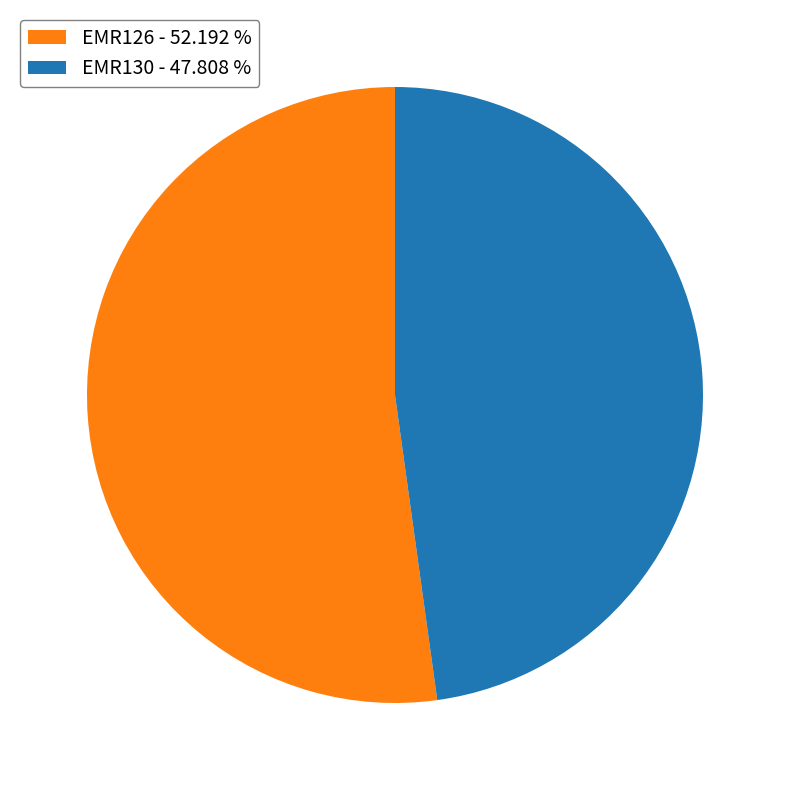

Is the sum of EMR130 - 47.808 % and EMR126 - 52.192 % greater than half?

Yes